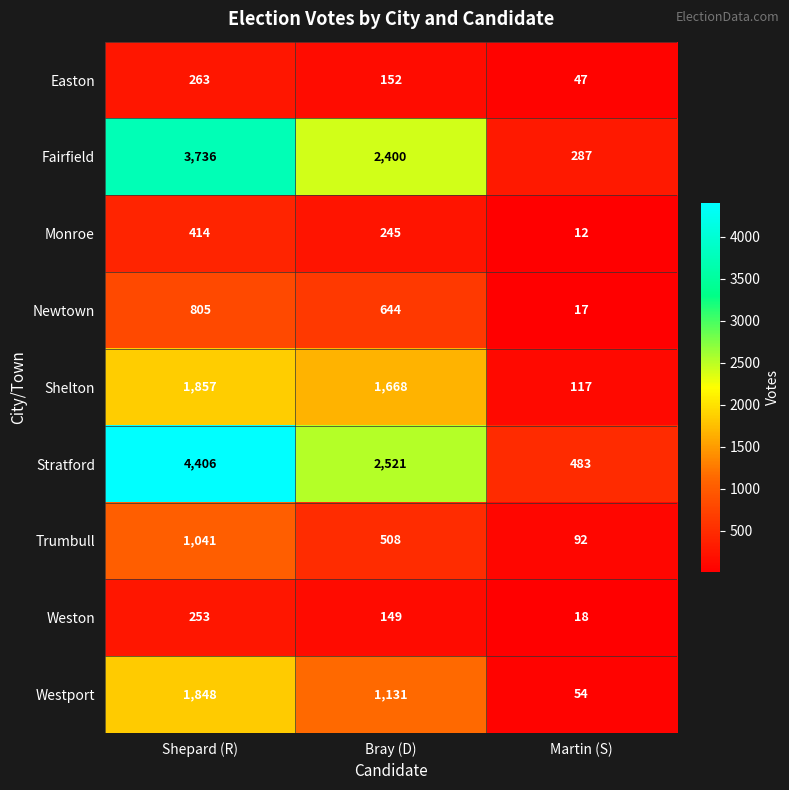

What value does the Trumbull series have at Martin (S)?

92